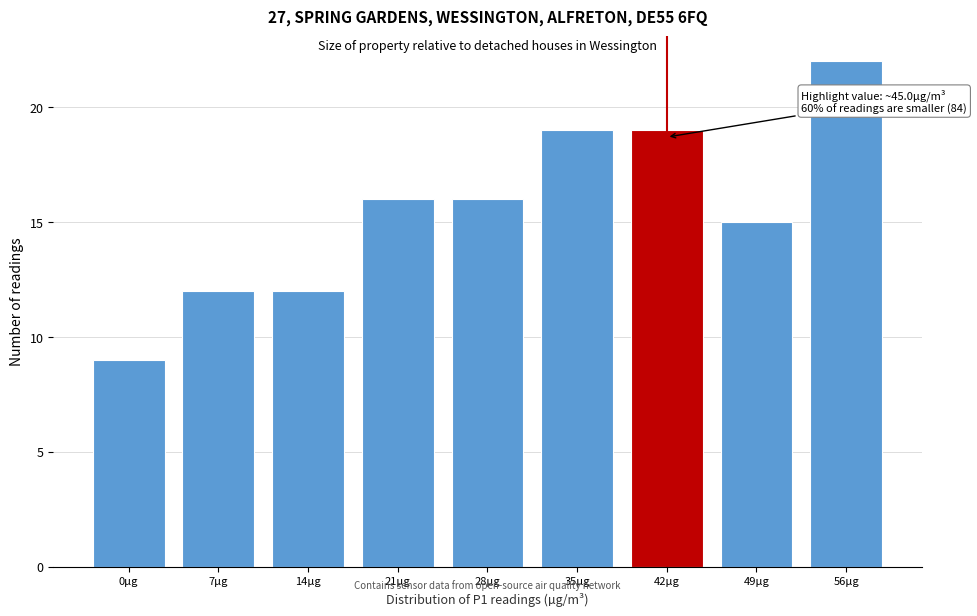

Reading left to right, what are all the values shown in this chart?

9	12	12	16	16	19	19	15	22